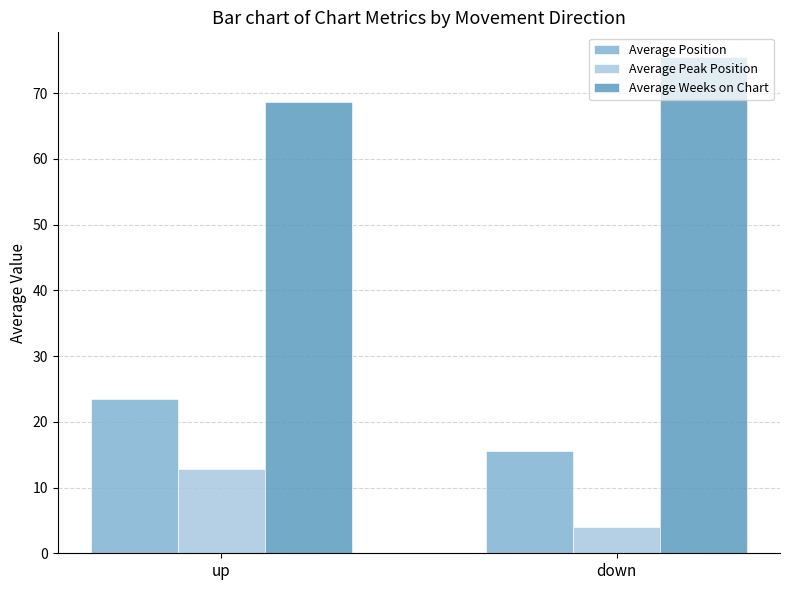

True or false: Average Peak Position has a value of 3.9 at down.

True